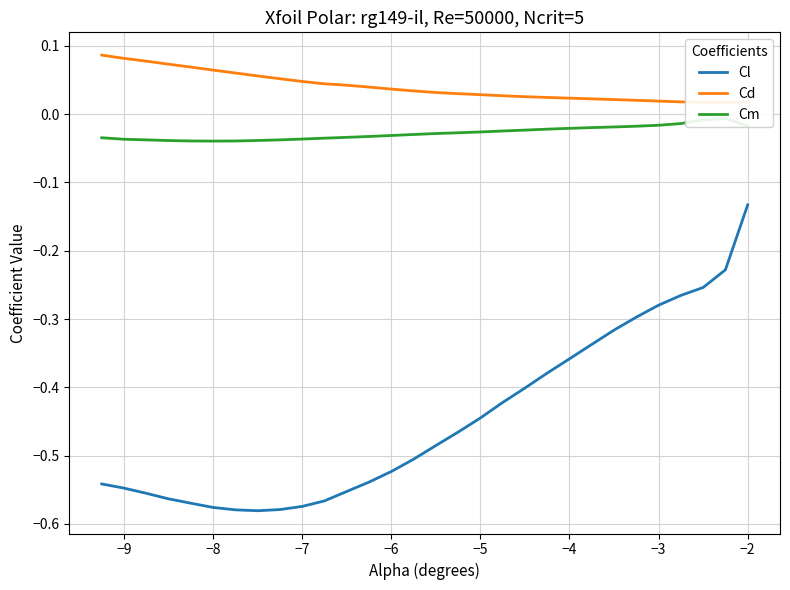

Where is Cl nearest to the value 0?

−2